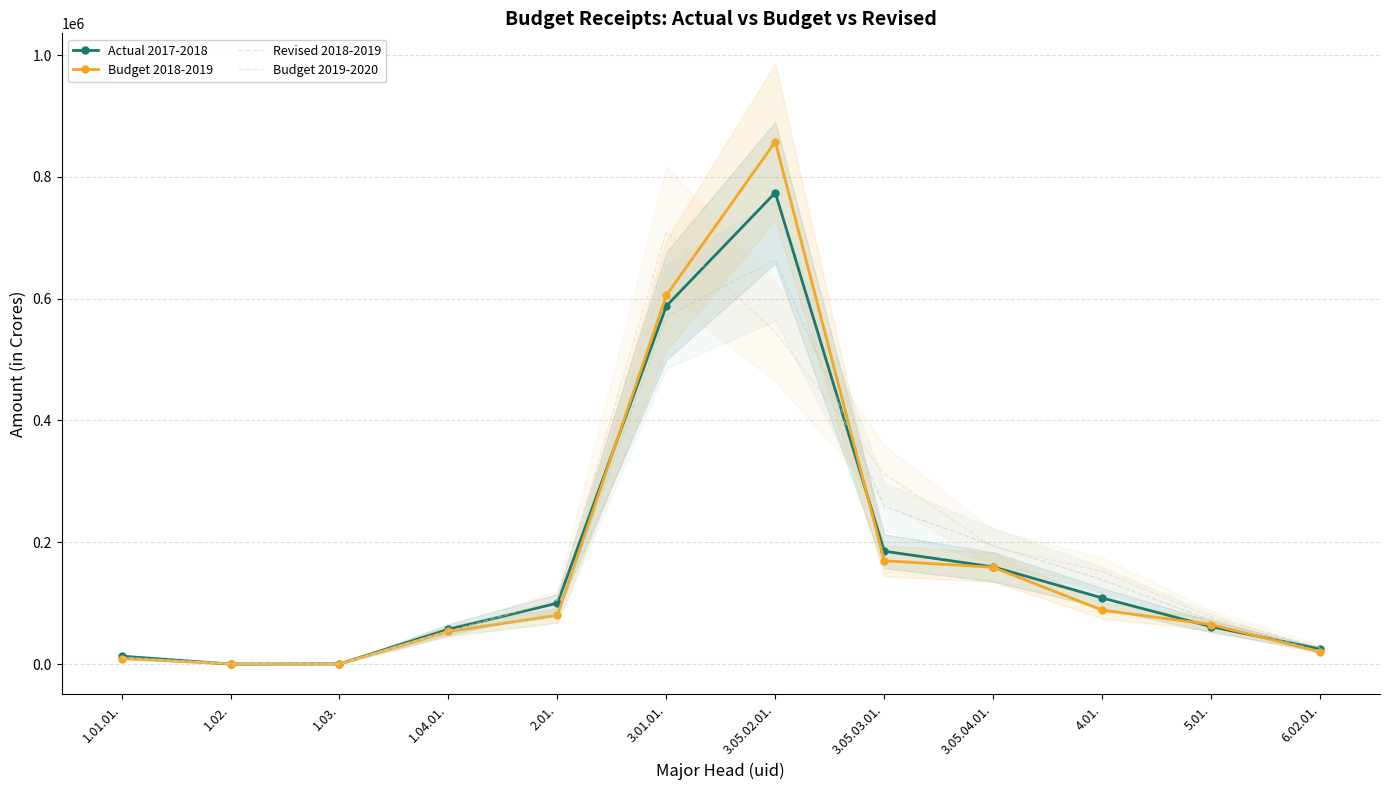

What is the difference between the Revised 2018-2019 values at 6.02.01. and 1.04.01.?

33841.1